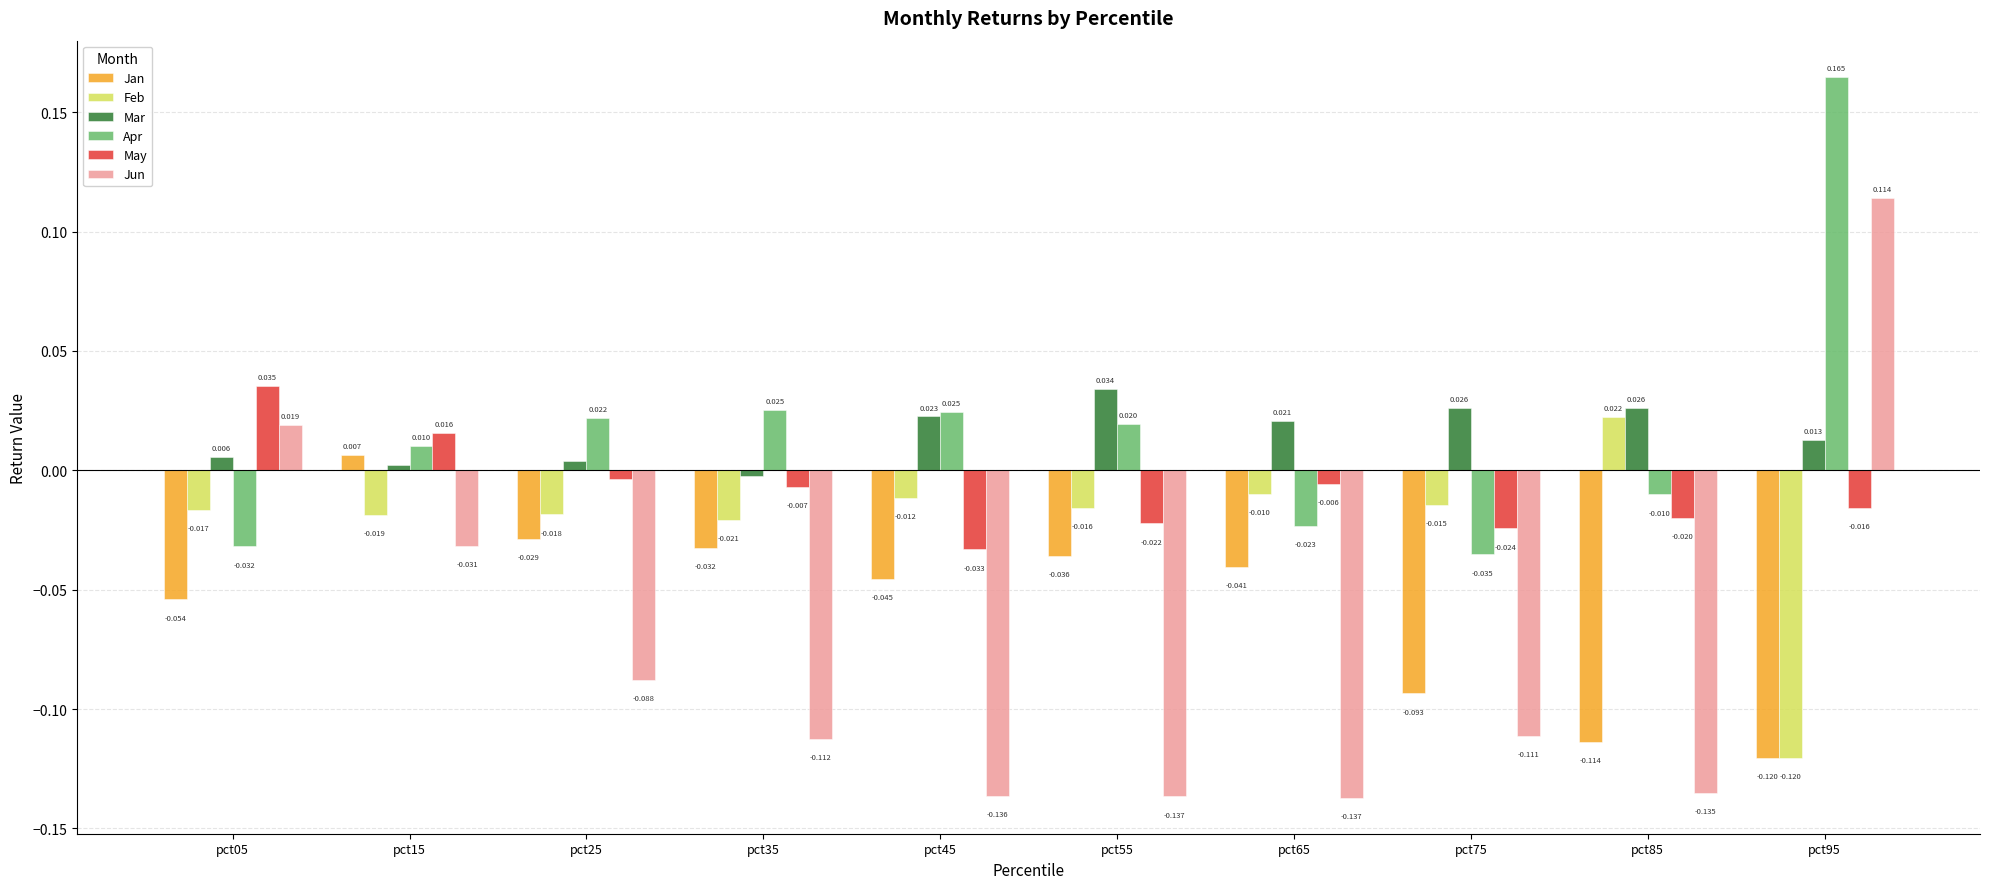

List the series in order of their peak value, lowest first.

Jan, Feb, Mar, May, Jun, Apr